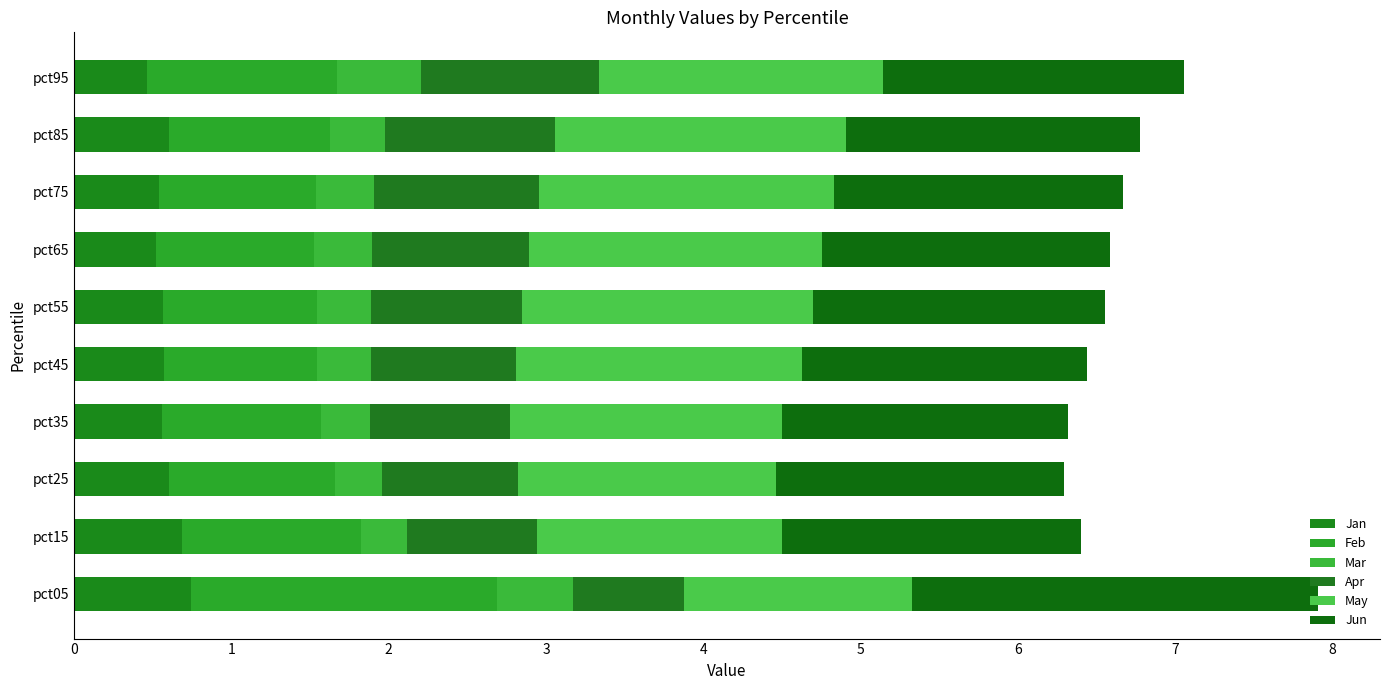

How many distinct data groups are displayed?

6